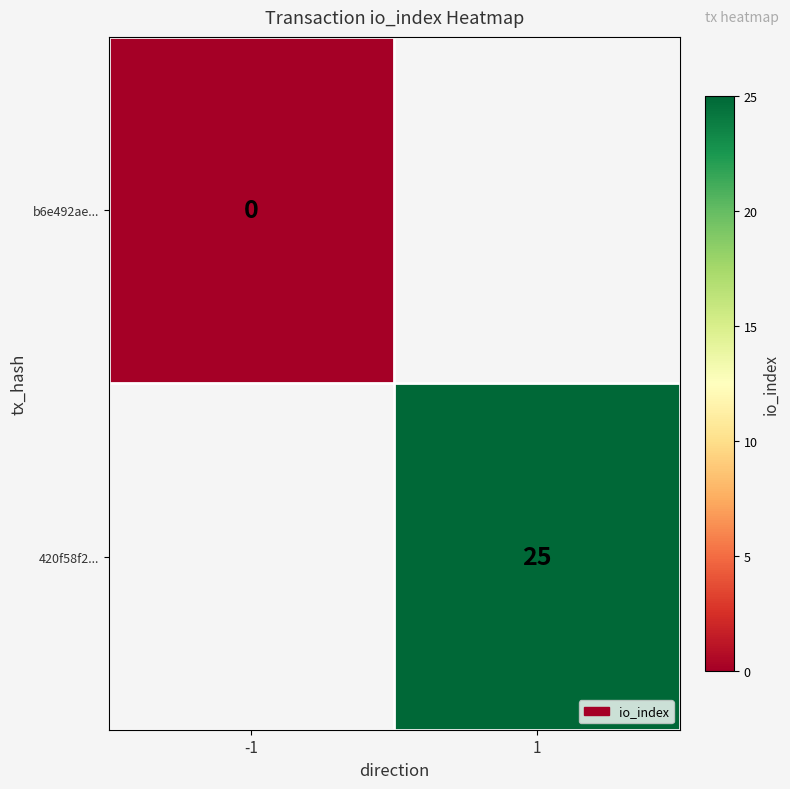

What is the greatest value displayed?

25.0